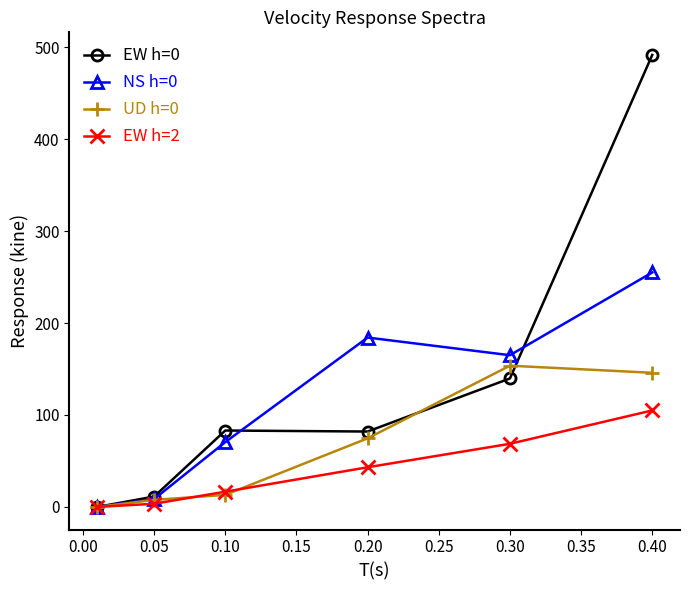

True or false: UD h=0 has more than 2 points higher than both neighbors.

False